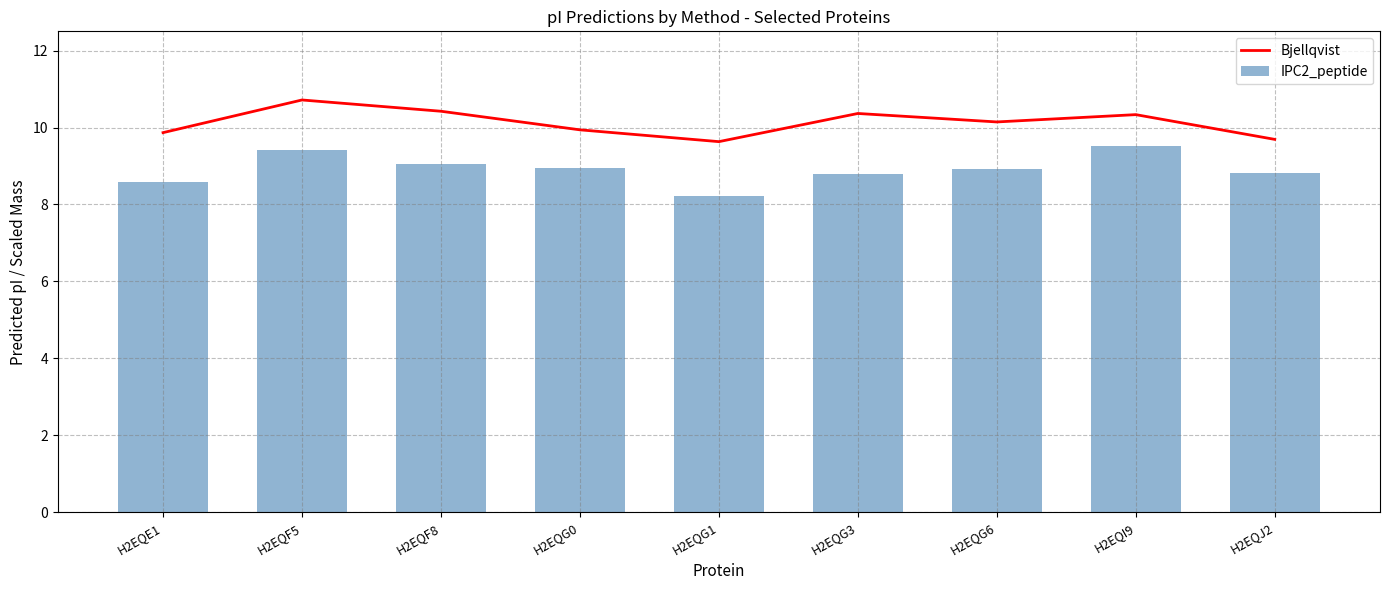

Which series has the largest total across all categories?

Bjellqvist